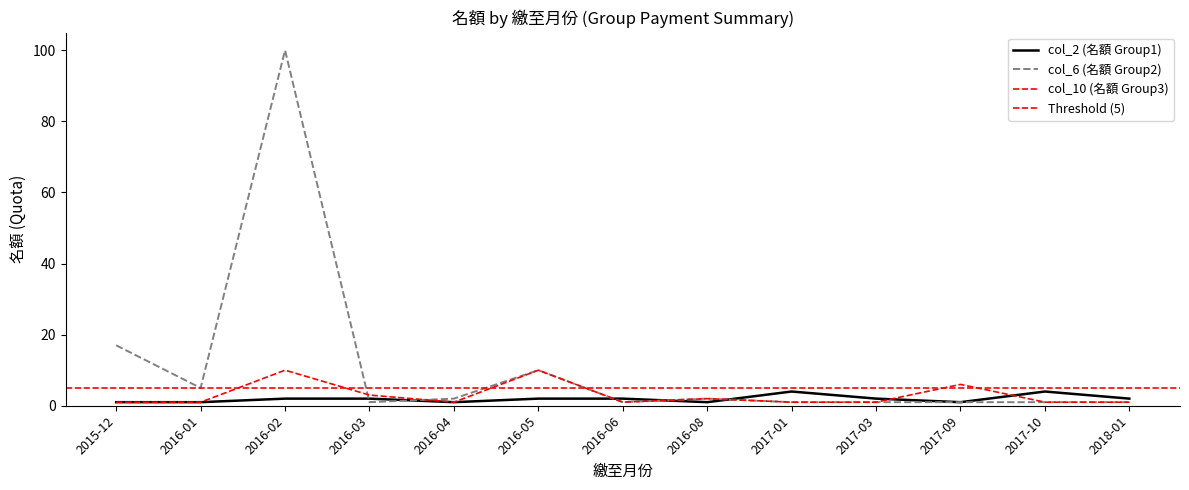

Is the value of col_6 (名額 Group2) at 2015-12 greater than the value of col_2 (名額 Group1) at 2016-05?

Yes